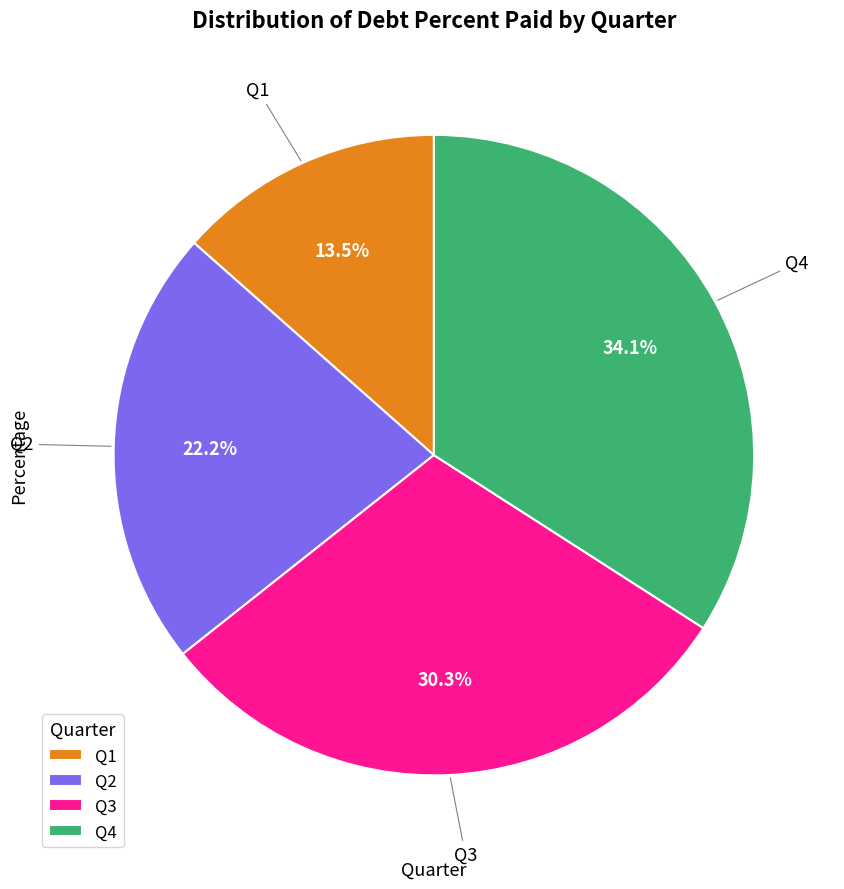

Which slice is the largest?

Q4